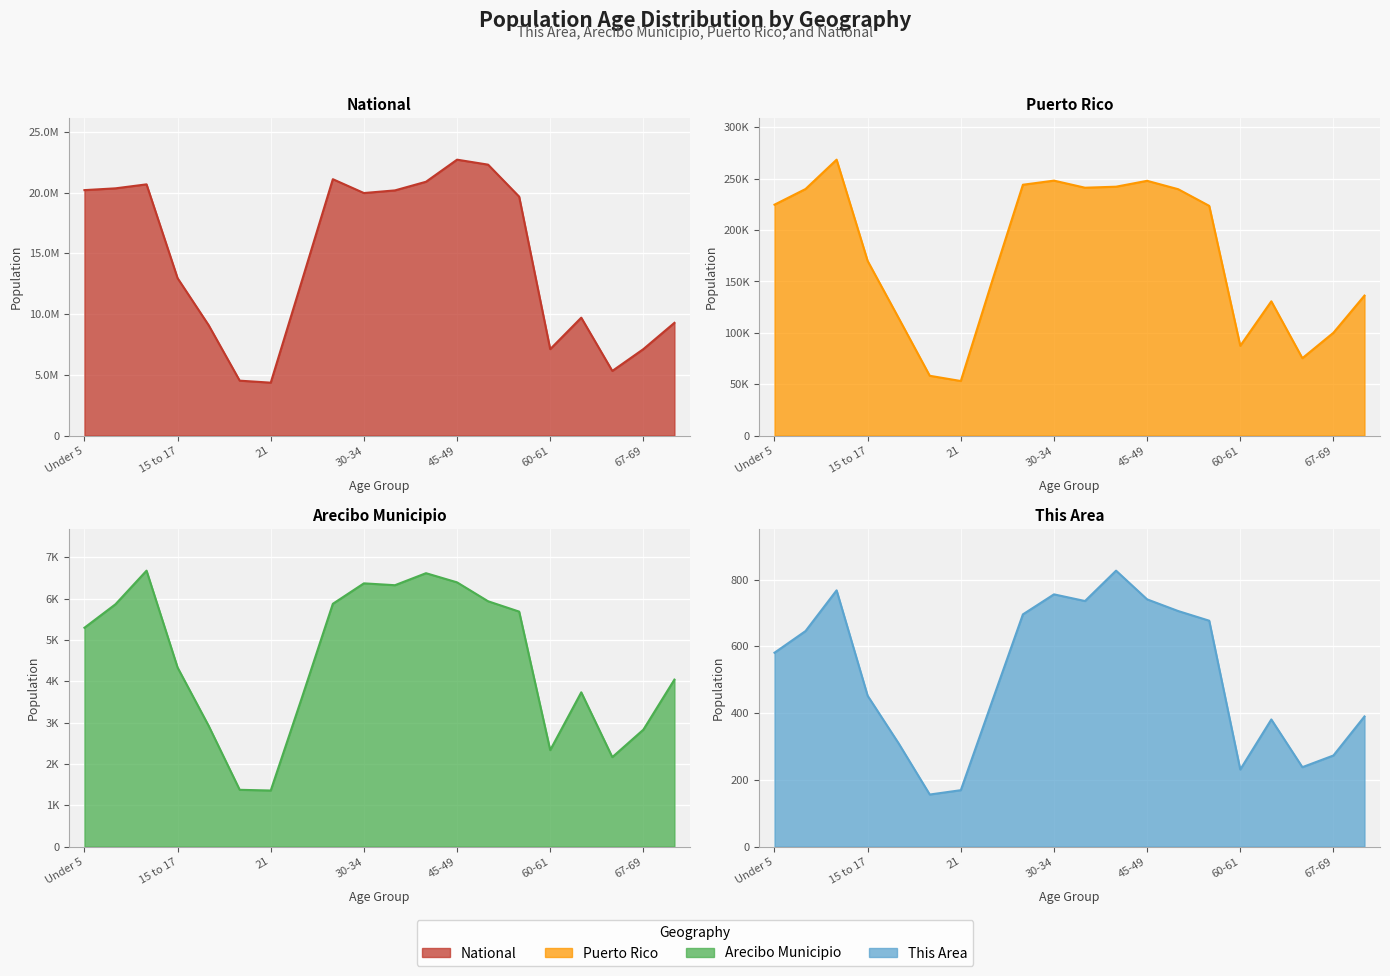

How many data points does each series have?

20